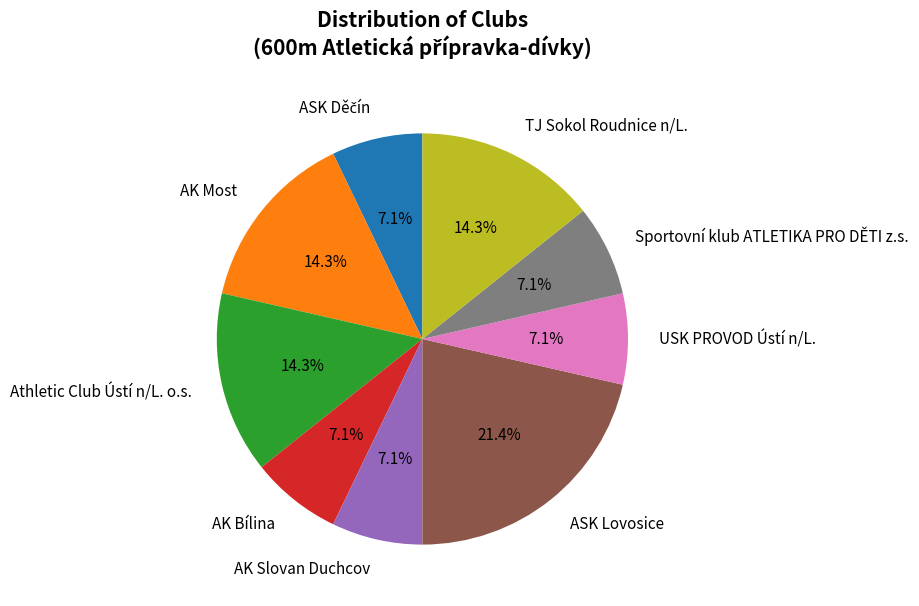

What is the largest slice in the pie chart?

ASK Lovosice